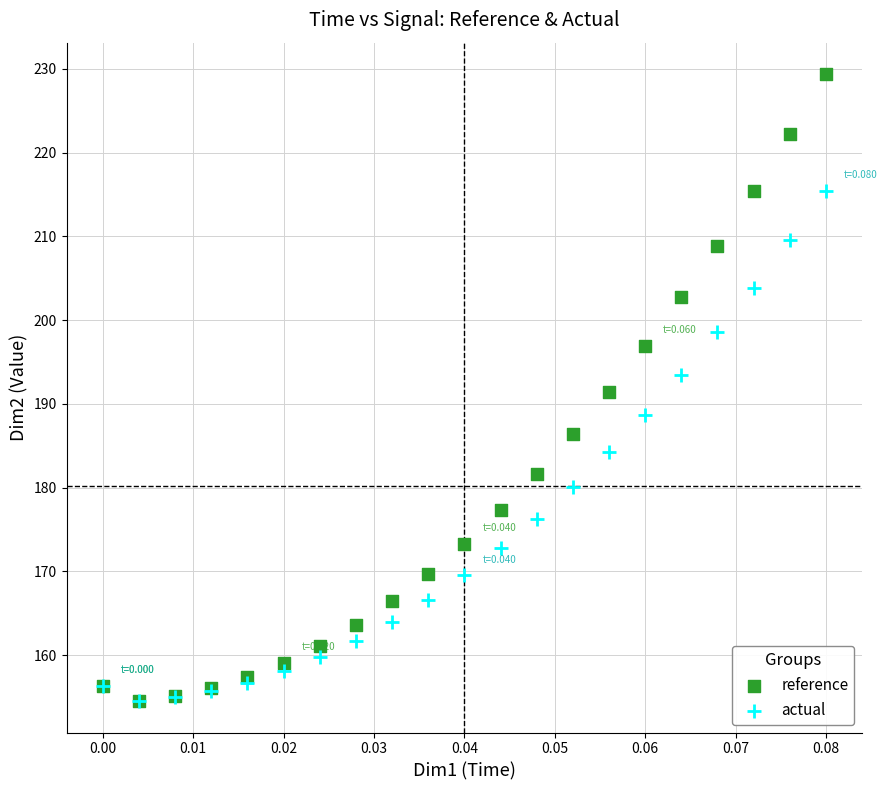

Which series has the largest Y range (max minus min)?

reference